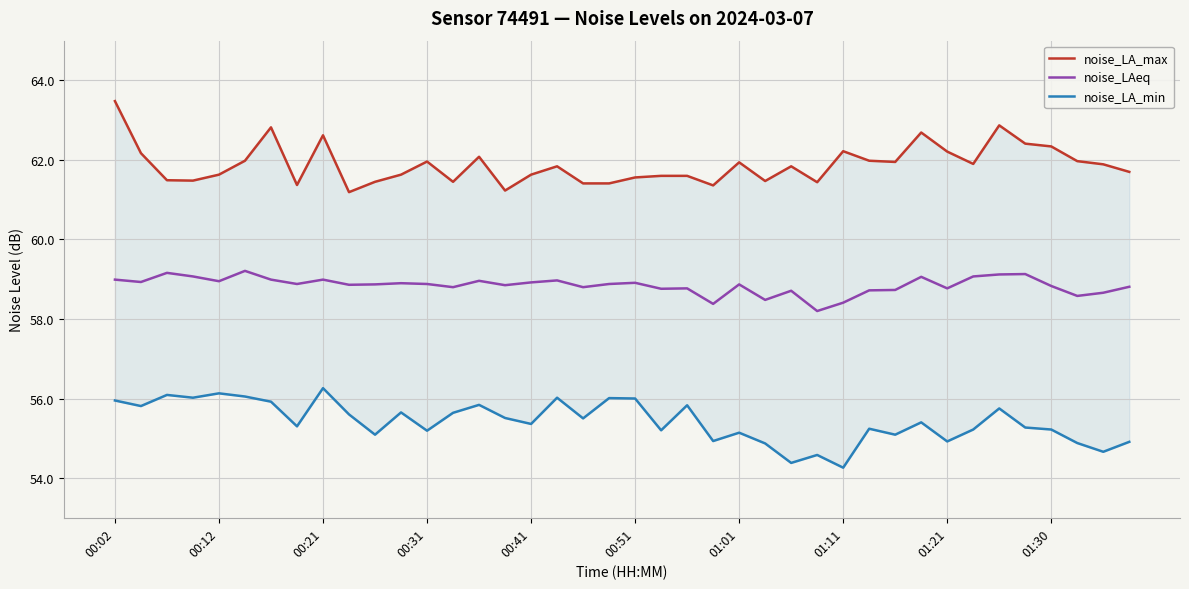

Which series changed the most between 26 and 28?

noise_LA_max